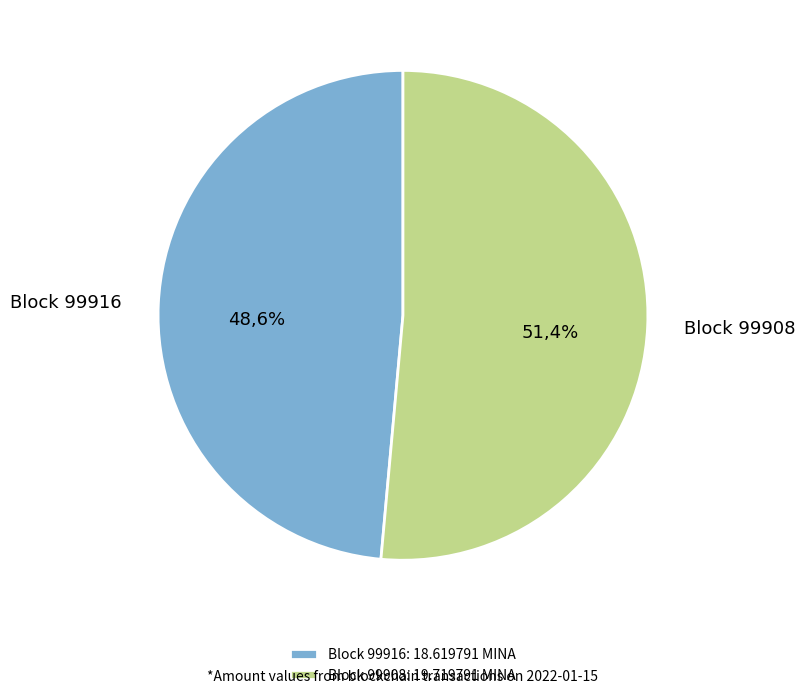

Which has a higher value, 99916 or 99908?

99908